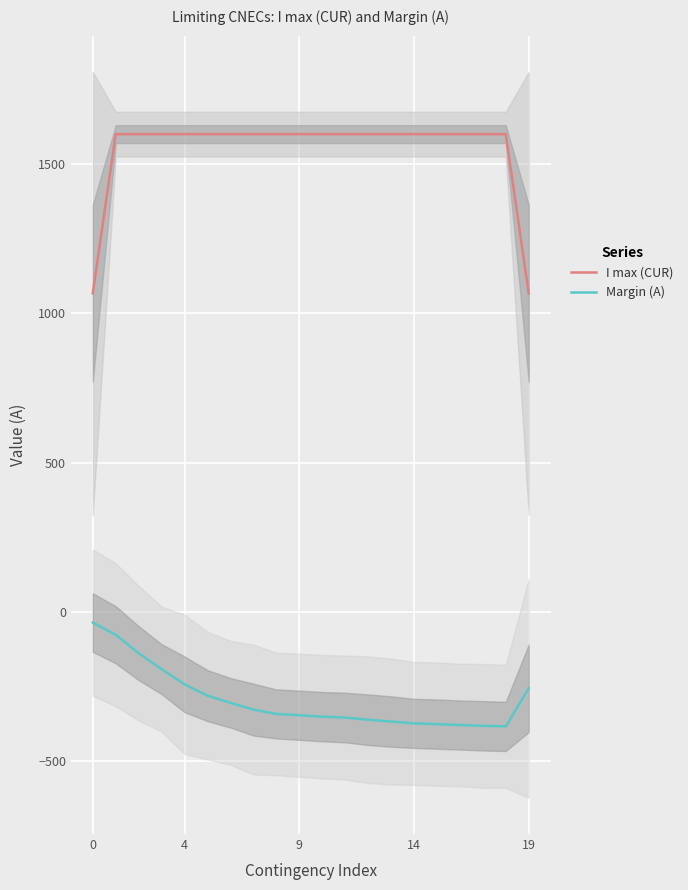

Which series has the largest range (max minus min)?

I max (CUR)